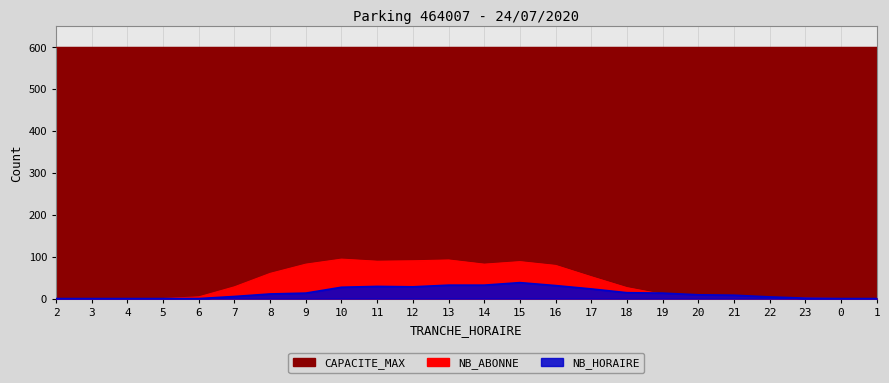

At which category is the sum across all series the highest?

15